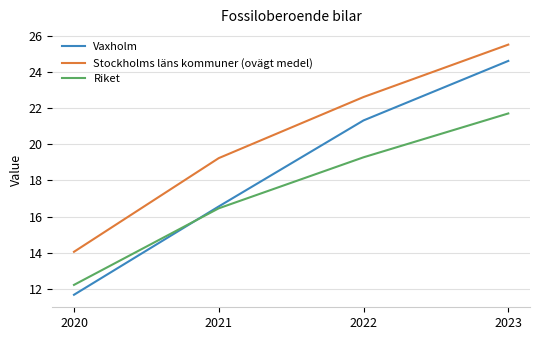

What value does the Vaxholm series have at 2022?

21.3